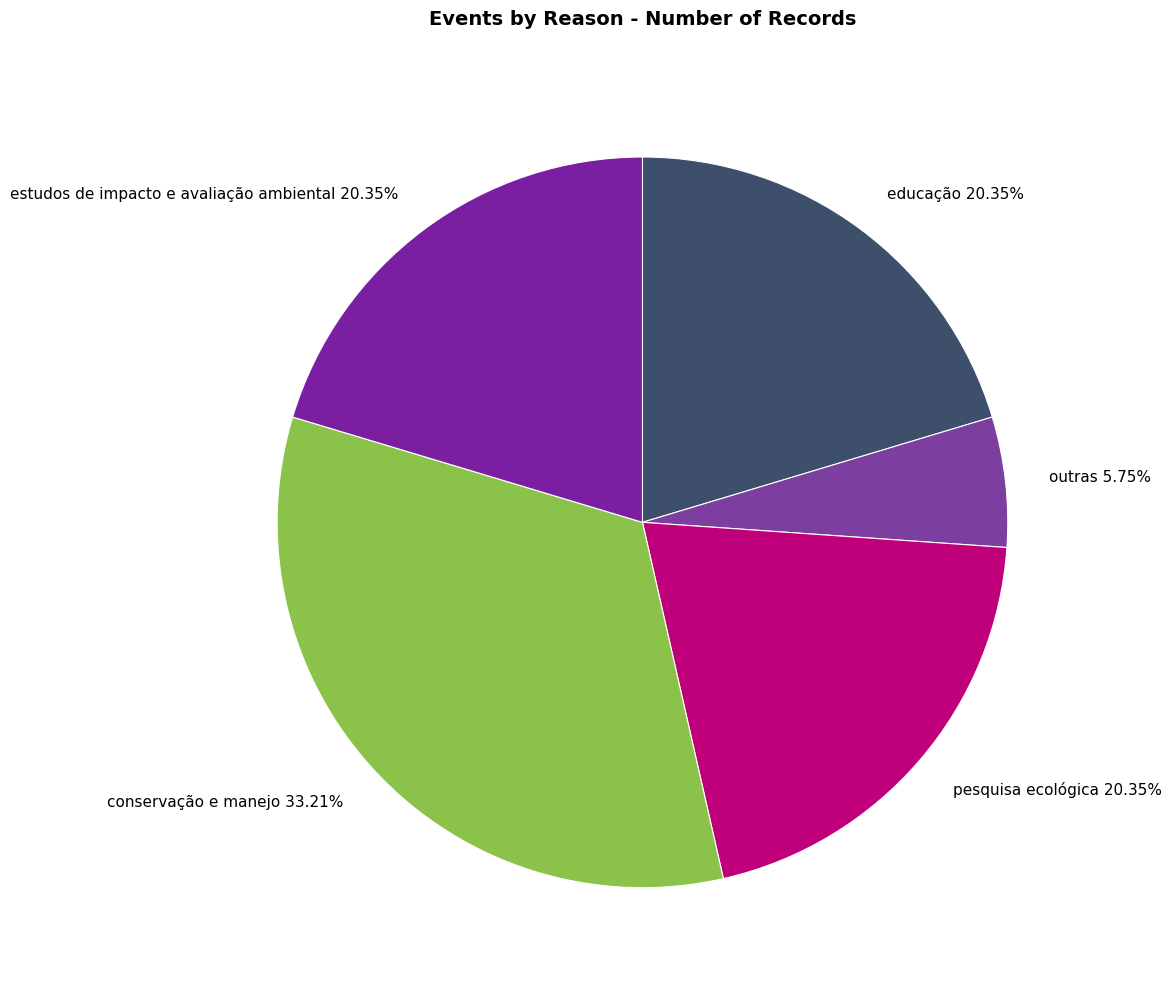

How many slices are in this pie chart?

5